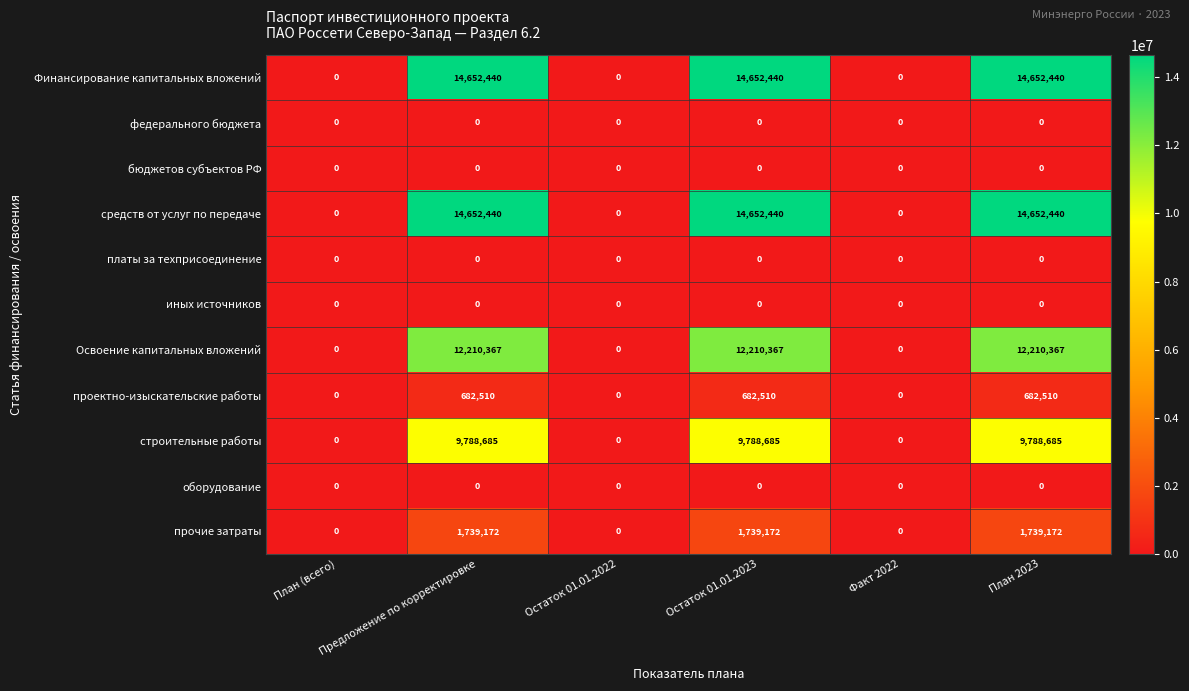

What is the approximate value of строительные работы at Предложение по корректировке?

9788685